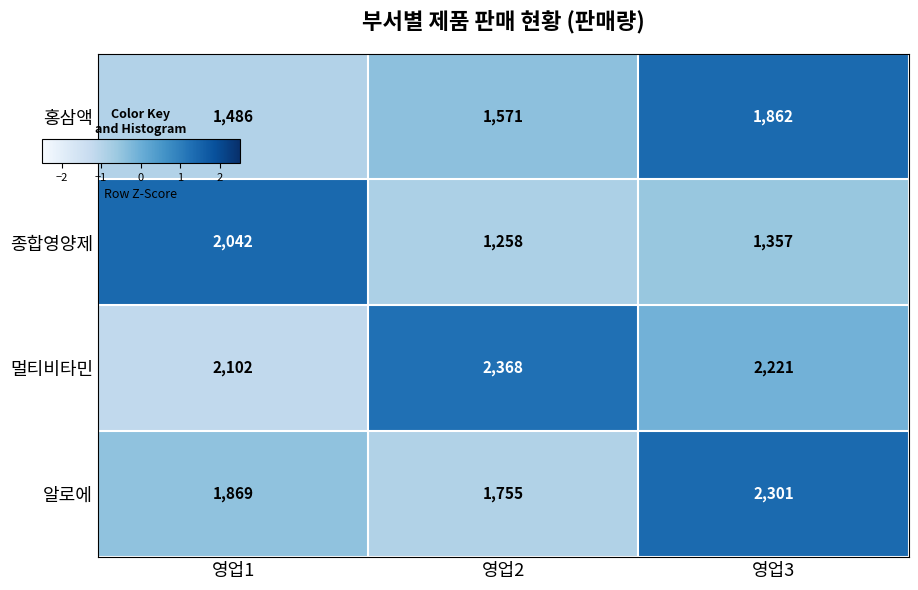

What is the sum of all 멀티비타민 values?

6691